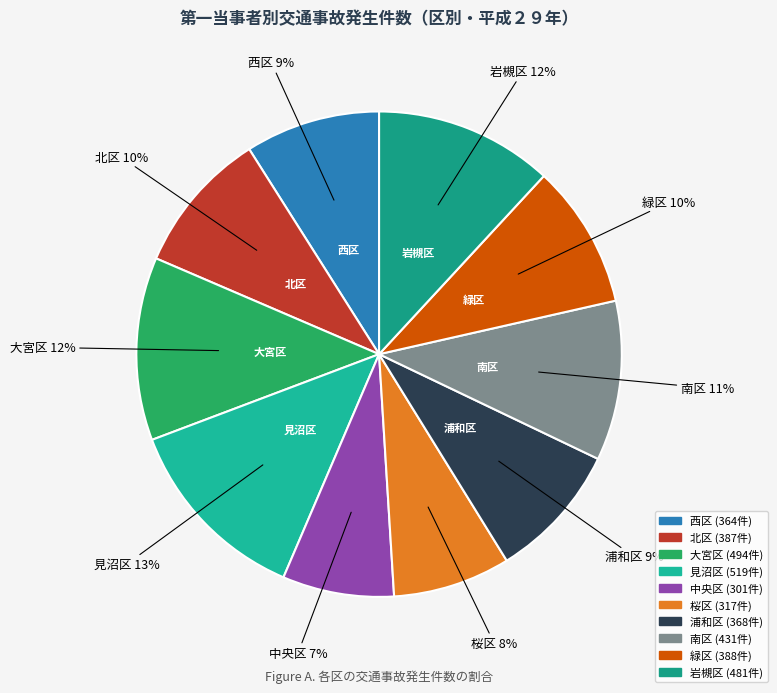

Count the number of slices in the pie.

10